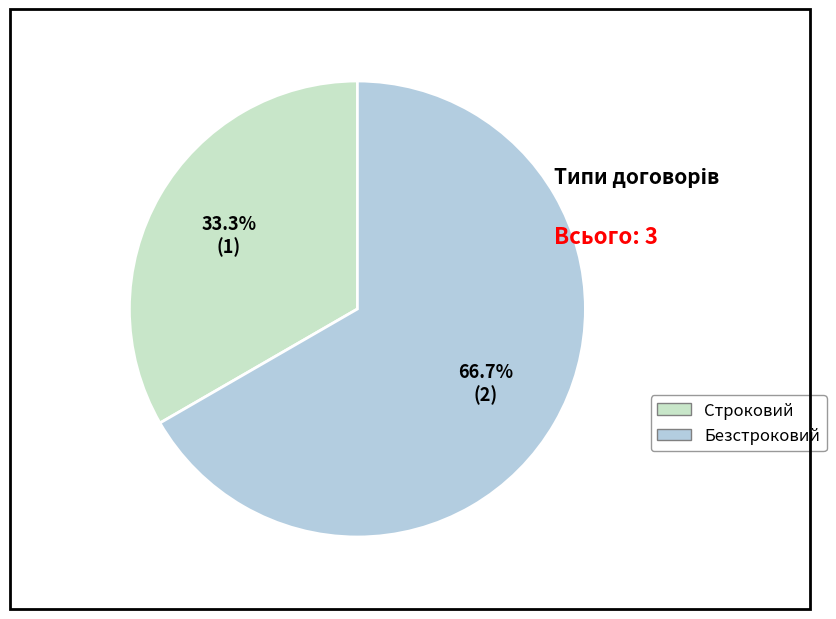

To the nearest percent, what is the combined percentage of Безстроковий and Строковий?

100%